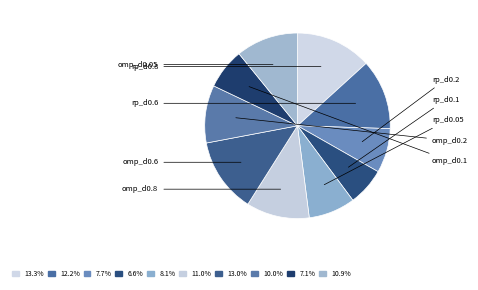

To the nearest percent, what is the difference between the rp_d0.8 and omp_d0.05 slice percentages?

2%